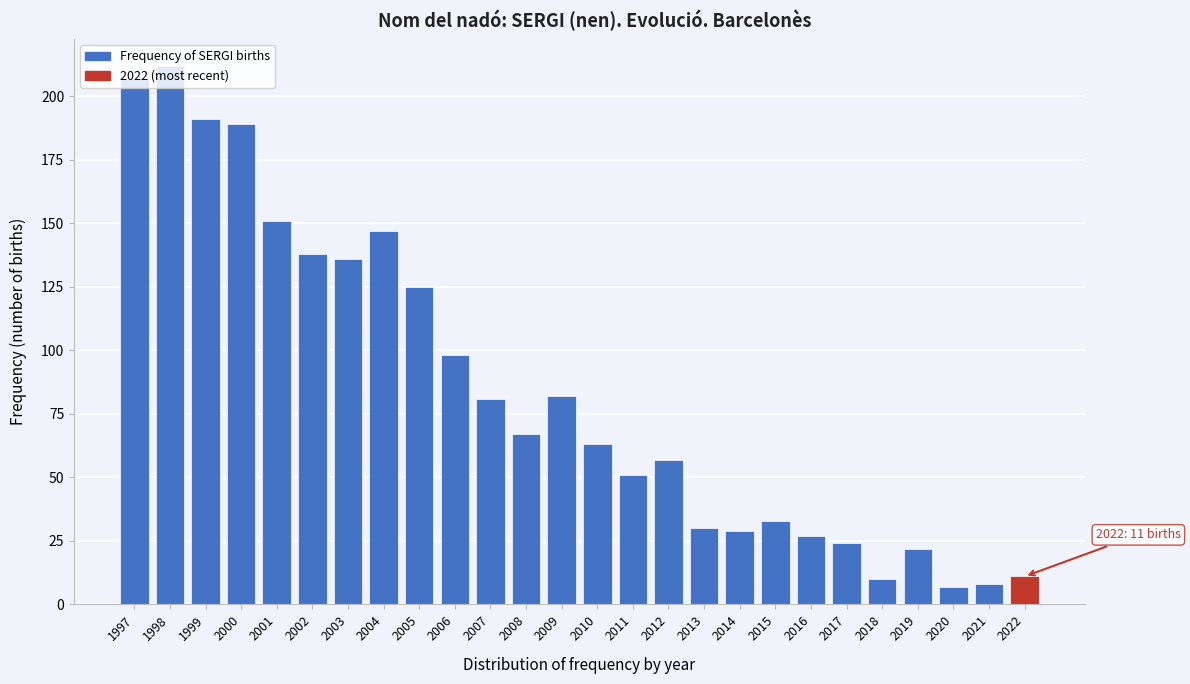

Between 2004 and 2011, which is larger?

2004